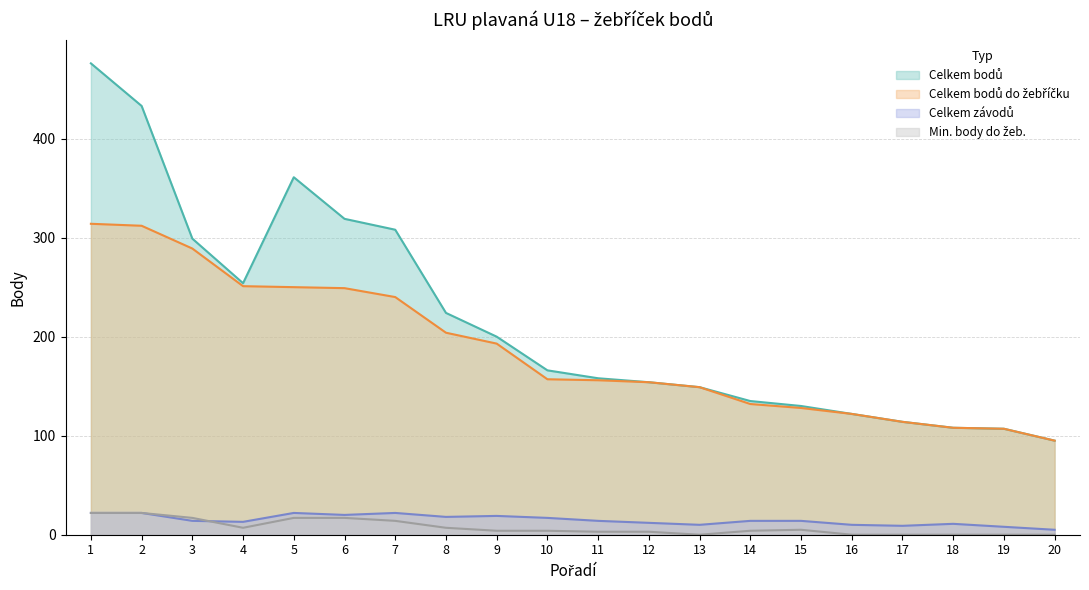

What are all the series names shown in the legend?

Celkem závodů, Celkem bodů, Celkem bodů do žebříčku, Min. body do žeb.